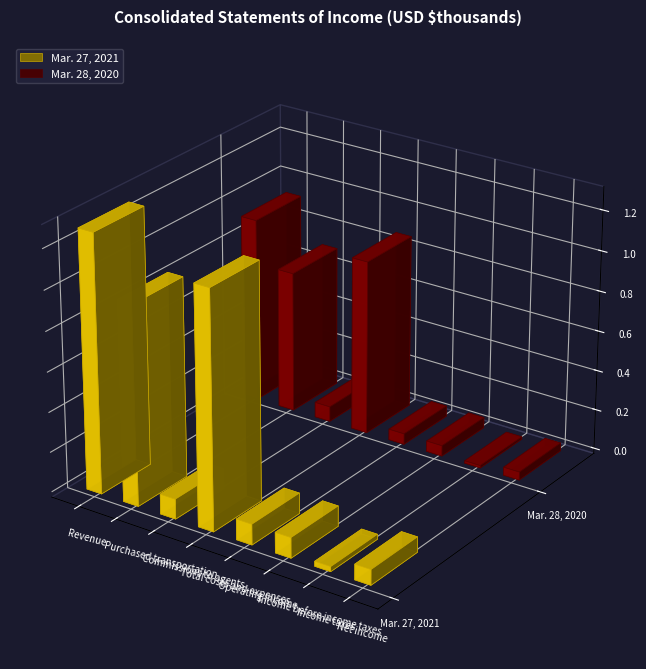

What is the sum of all Mar. 28, 2020 values?

2747038